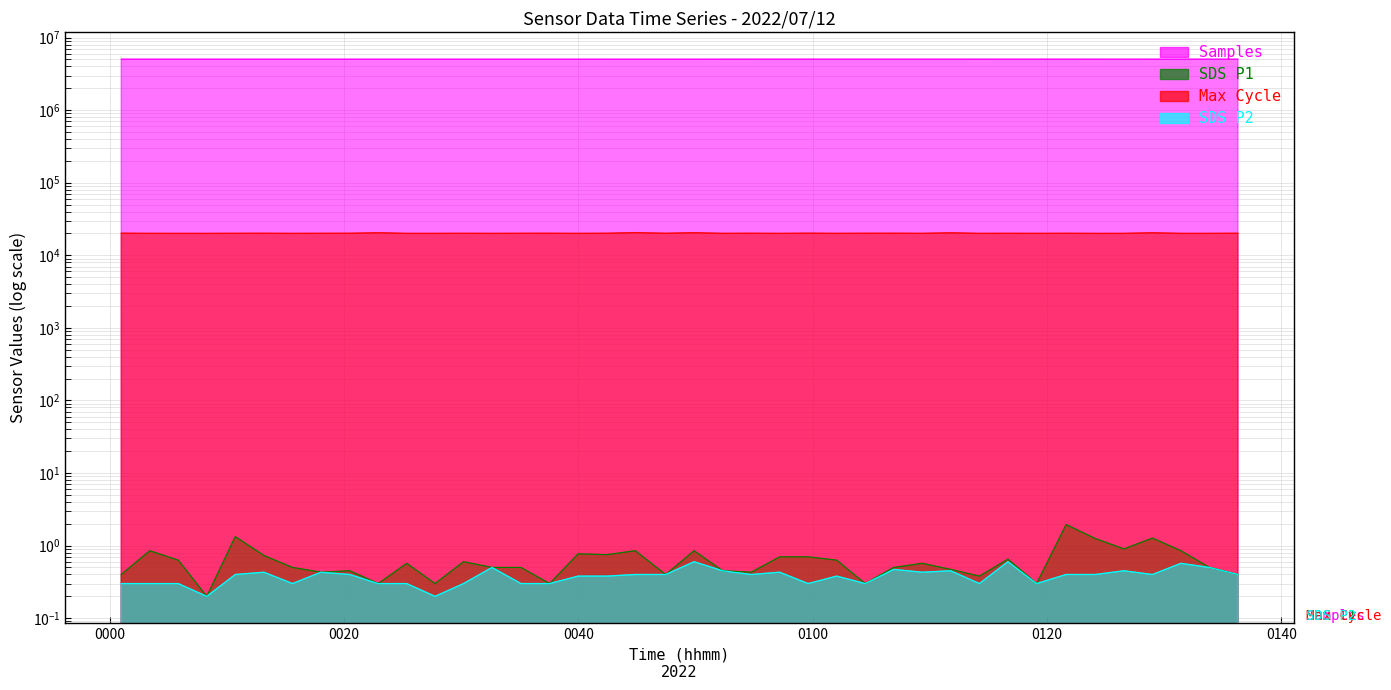

True or false: Max_cycle and SDS_P1 intersect in this chart.

False